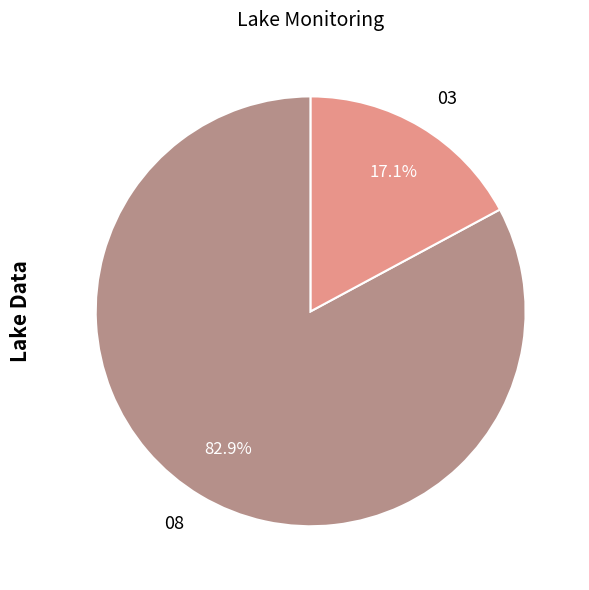

Which has a higher value, 03 or 08?

08